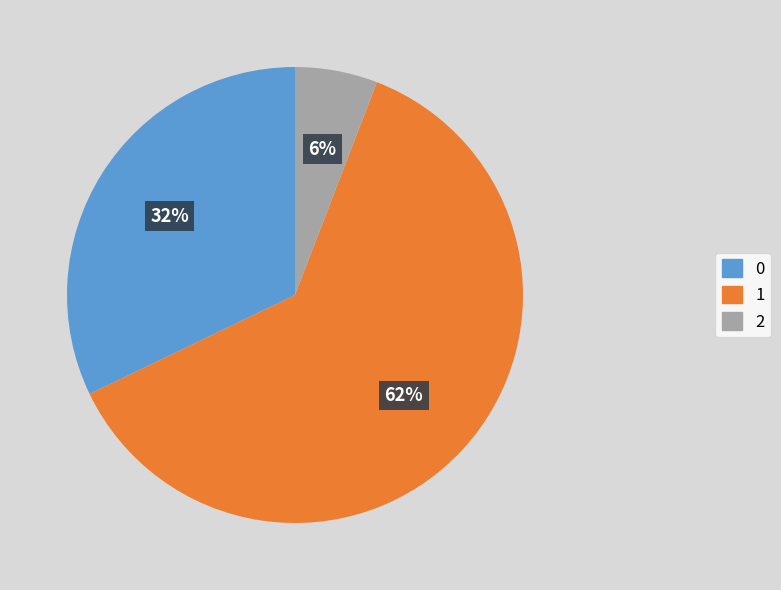

To the nearest percent, what is the difference between the largest and smallest slice percentages?

56%